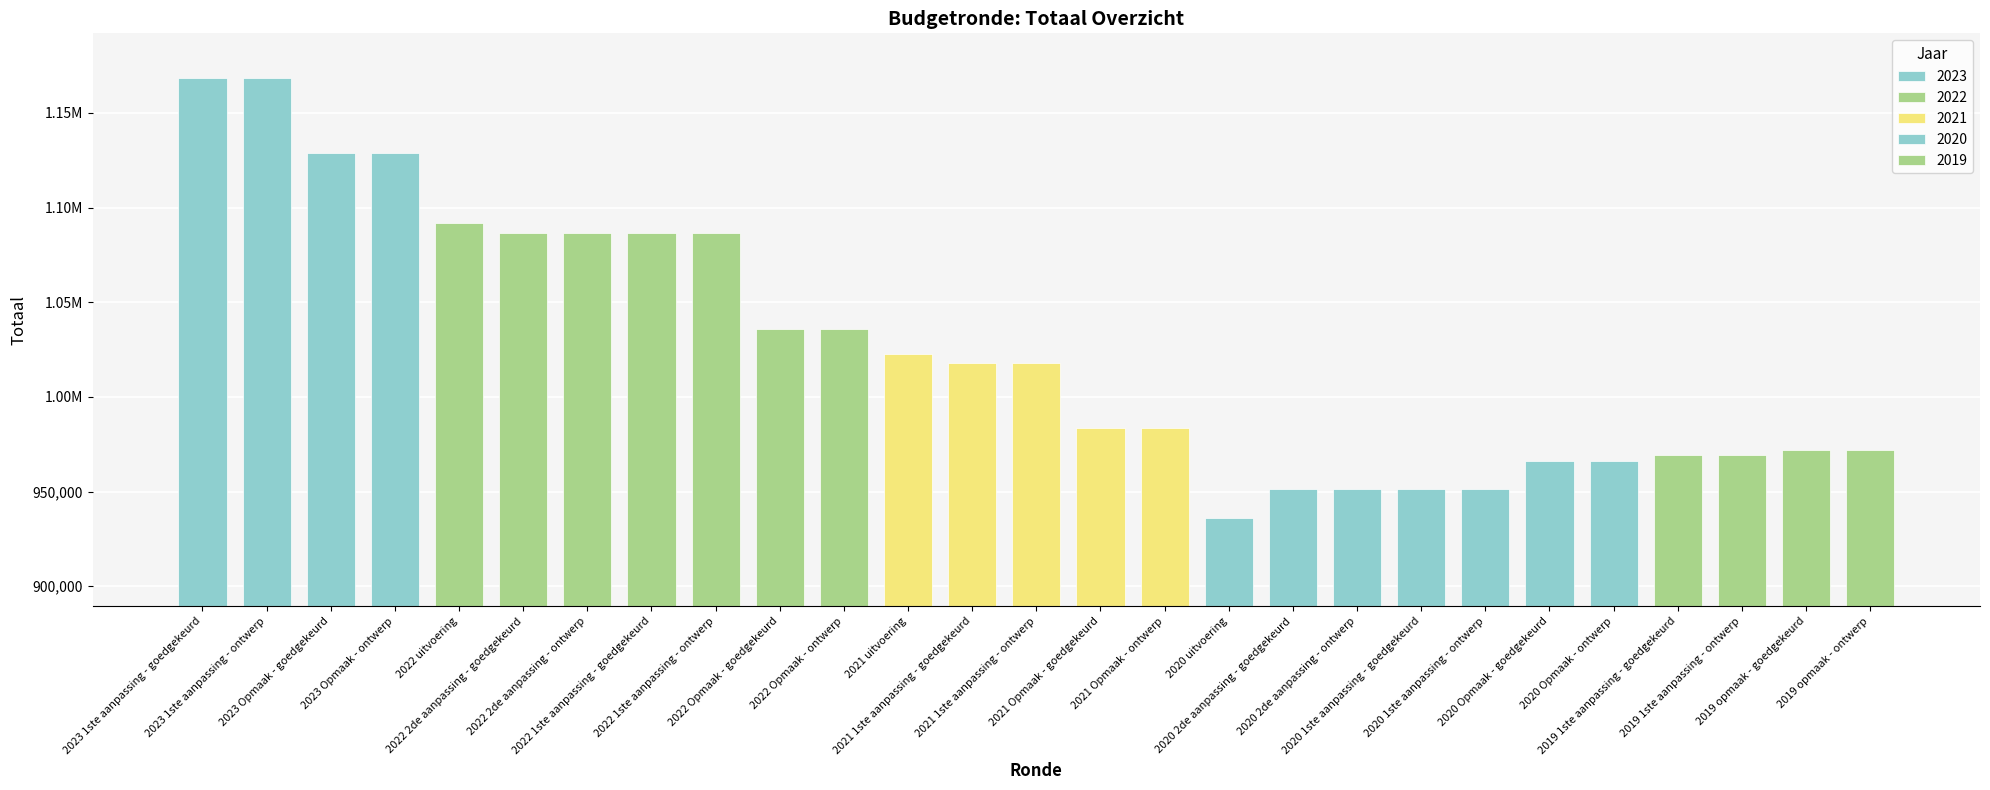

What value does the data have at 2023 Opmaak - ontwerp, to the nearest 100?

1128800